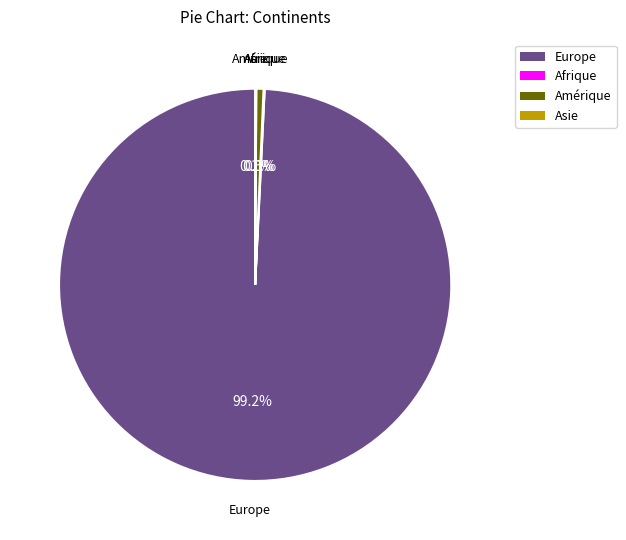

Approximately how many times larger is the value at Europe compared to Amérique?

167.8